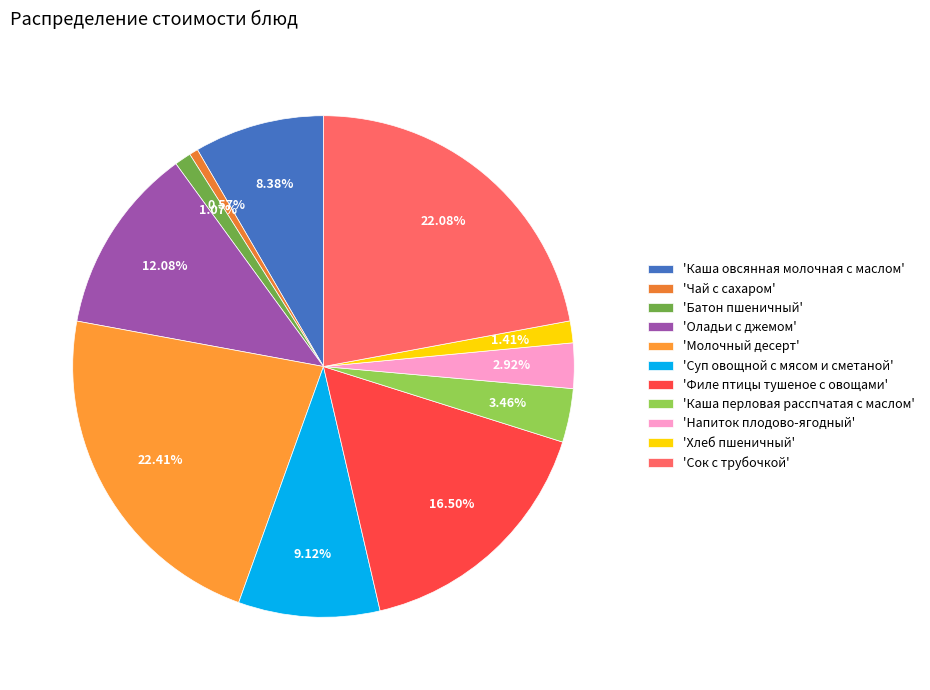

Rank the categories by value from lowest to highest.

Чай с сахаром, Батон пшеничный, Хлеб пшеничный, Напиток плодово-ягодный, Каша перловая расспчатая с маслом, Каша овсянная молочная с маслом, Суп овощной с мясом и сметаной, Оладьи с джемом, Филе птицы тушеное с овощами, Сок с трубочкой, Молочный десерт